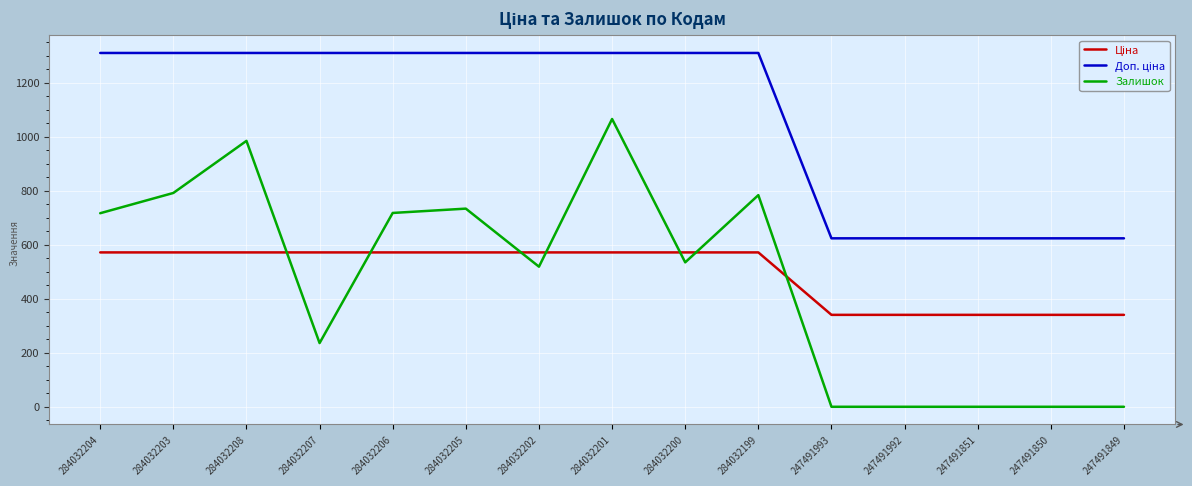

Is it true that Залишок equals 792.0 at 284032203?

True